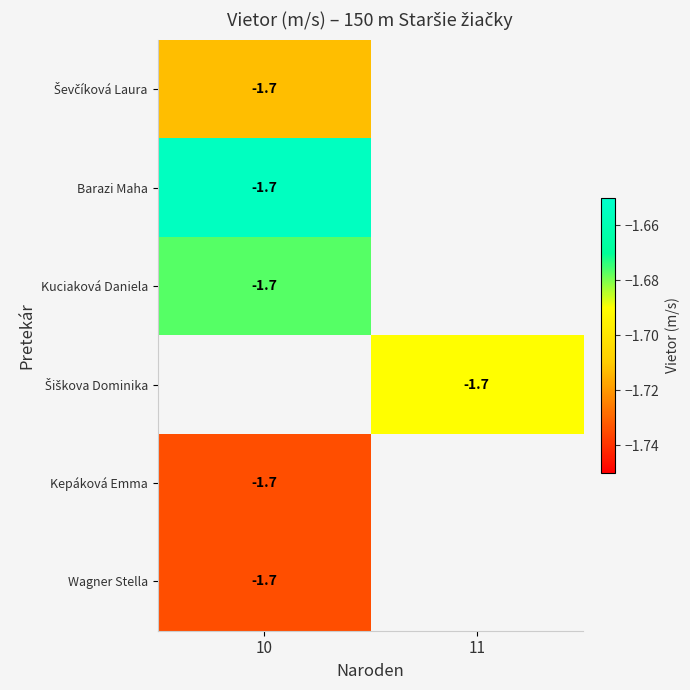

Read the Šiškova Dominika value at 11.

-1.7